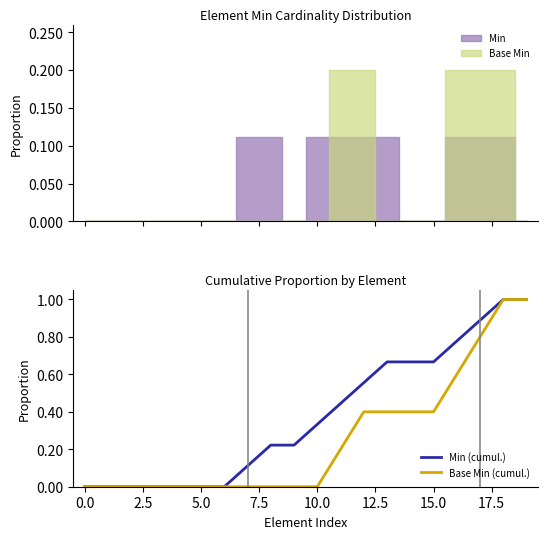

What is the value of the Base Min (cumul.) point at the 19th from the left?

1.0